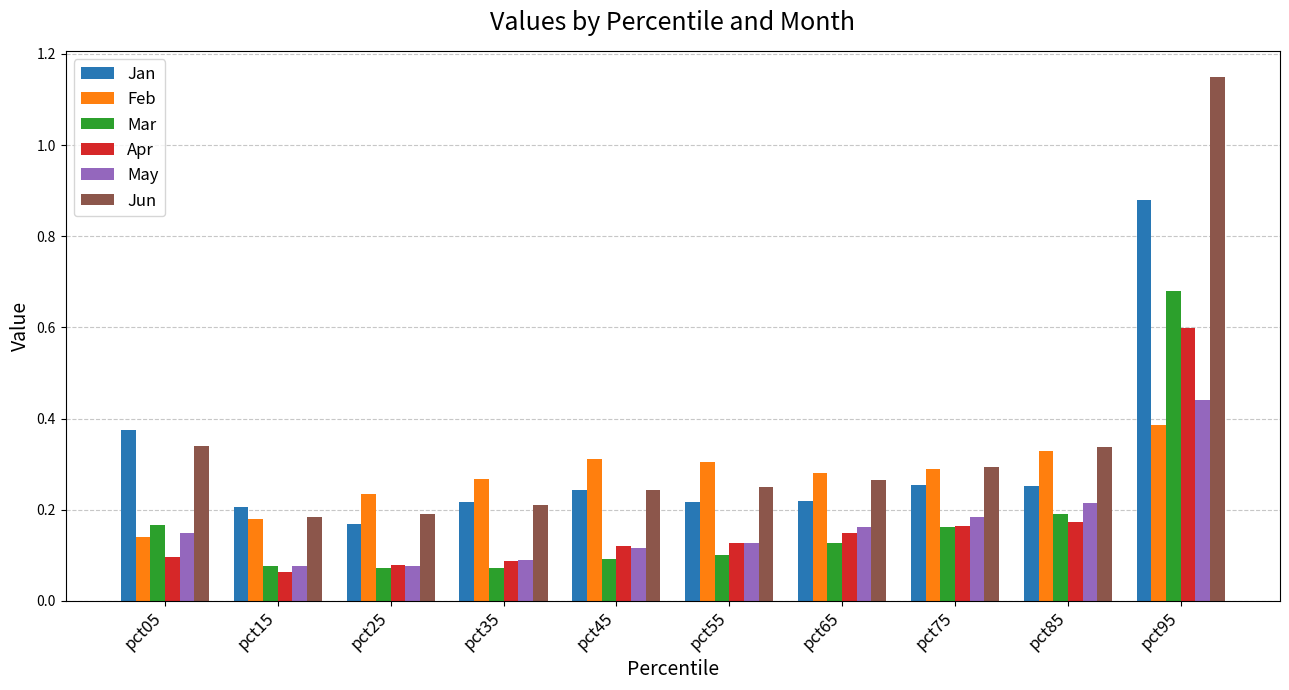

Which series changed the most between pct15 and pct55?

Feb